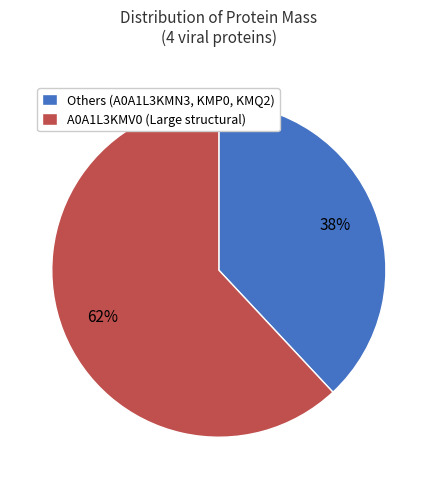

Is there a majority slice in this chart?

Yes